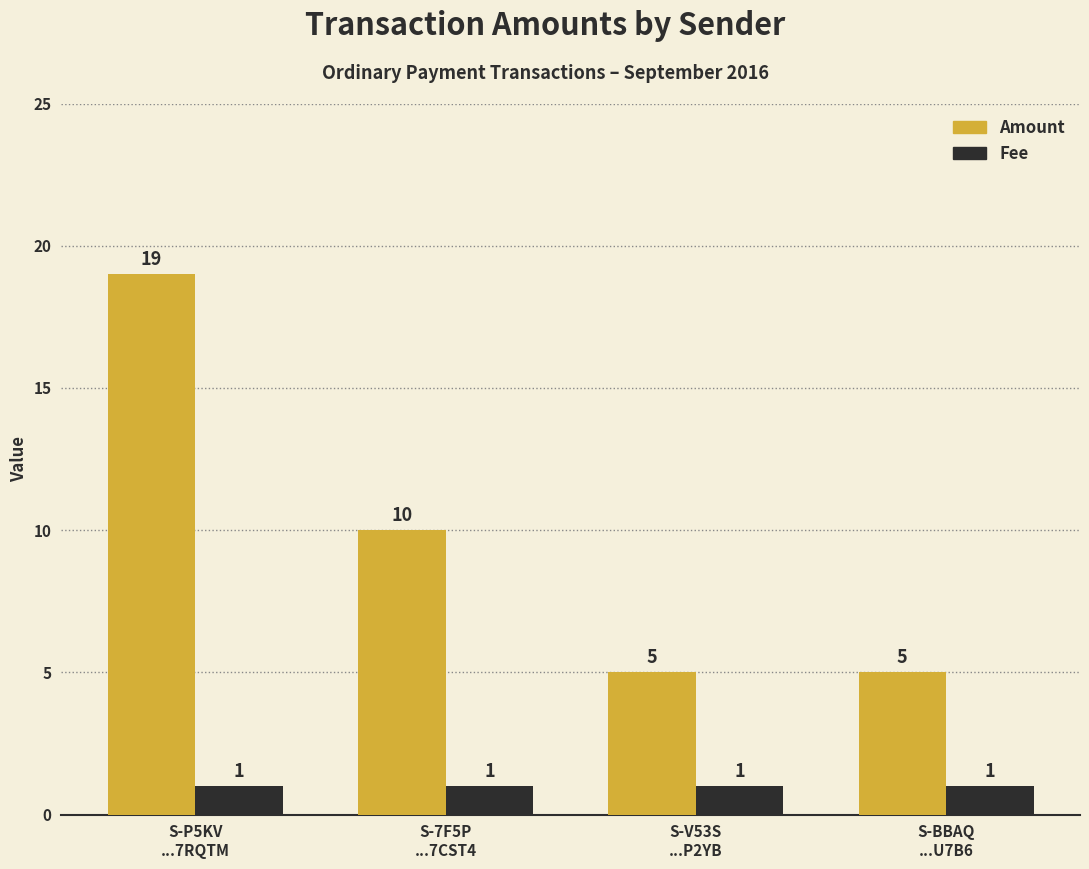

Is it true that Amount equals 12 at S-P5KV
...7RQTM?

False